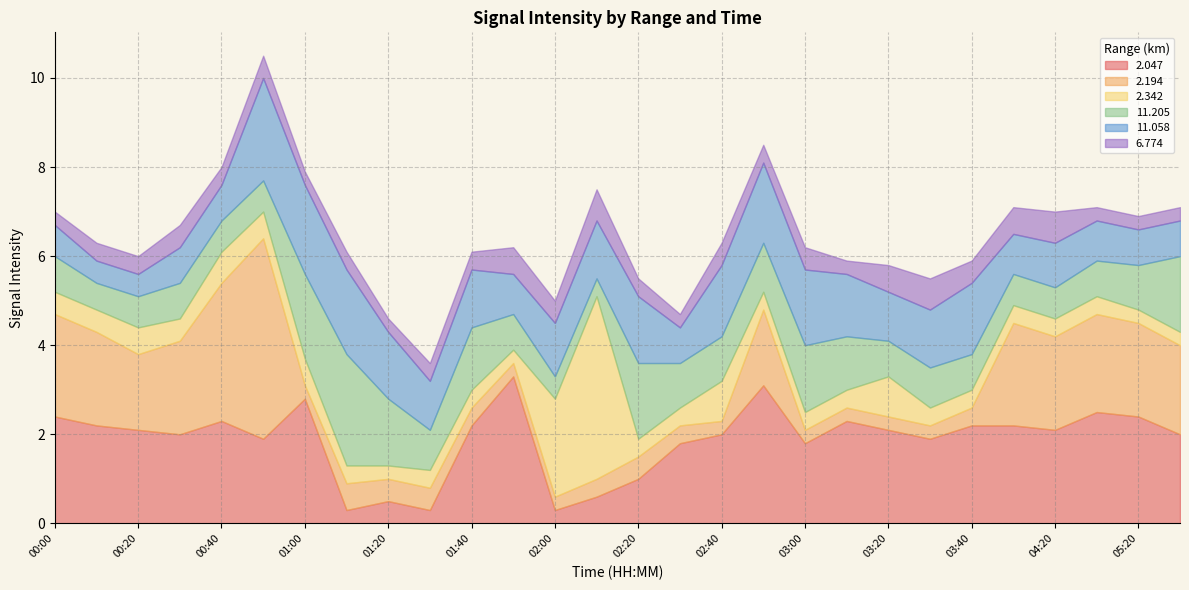

Reading left to right, list all the values displayed in this chart.

  2.047: 2.4	2.2	2.1	2.0	2.3	1.9	2.8	0.3	0.5	0.3	2.2	3.3	0.3	0.6	1.0	1.8	2.0	3.1	1.8	2.3	2.1	1.9	2.2	2.2	2.1	2.5	2.4	2.0
  2.194: 2.3	2.1	1.7	2.1	3.1	4.5	0.3	0.6	0.5	0.5	0.4	0.3	0.3	0.4	0.5	0.4	0.3	1.7	0.3	0.3	0.3	0.3	0.4	2.3	2.1	2.2	2.1	2.0
  2.342: 0.5	0.5	0.6	0.5	0.7	0.6	0.6	0.4	0.3	0.4	0.4	0.3	2.2	4.1	0.4	0.4	0.9	0.4	0.4	0.4	0.9	0.4	0.4	0.4	0.4	0.4	0.3	0.3
 11.205: 0.8	0.6	0.7	0.8	0.7	0.7	1.9	2.5	1.5	0.9	1.4	0.8	0.5	0.4	1.7	1.0	1.0	1.1	1.5	1.2	0.8	0.9	0.8	0.7	0.7	0.8	1.0	1.7
 11.058: 0.7	0.5	0.5	0.8	0.8	2.3	2.0	1.9	1.5	1.1	1.3	0.9	1.2	1.3	1.5	0.8	1.6	1.8	1.7	1.4	1.1	1.3	1.6	0.9	1.0	0.9	0.8	0.8
  6.774: 0.3	0.4	0.4	0.5	0.4	0.5	0.3	0.4	0.3	0.4	0.4	0.6	0.5	0.7	0.4	0.3	0.5	0.4	0.5	0.3	0.6	0.7	0.5	0.6	0.7	0.3	0.3	0.3